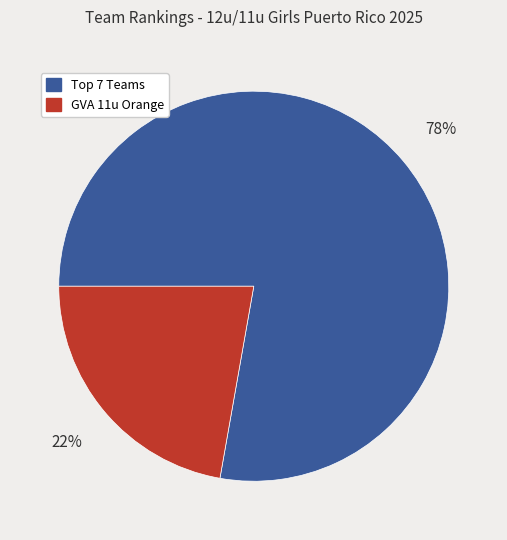

Which category has the biggest portion of the pie?

Top 7 Teams